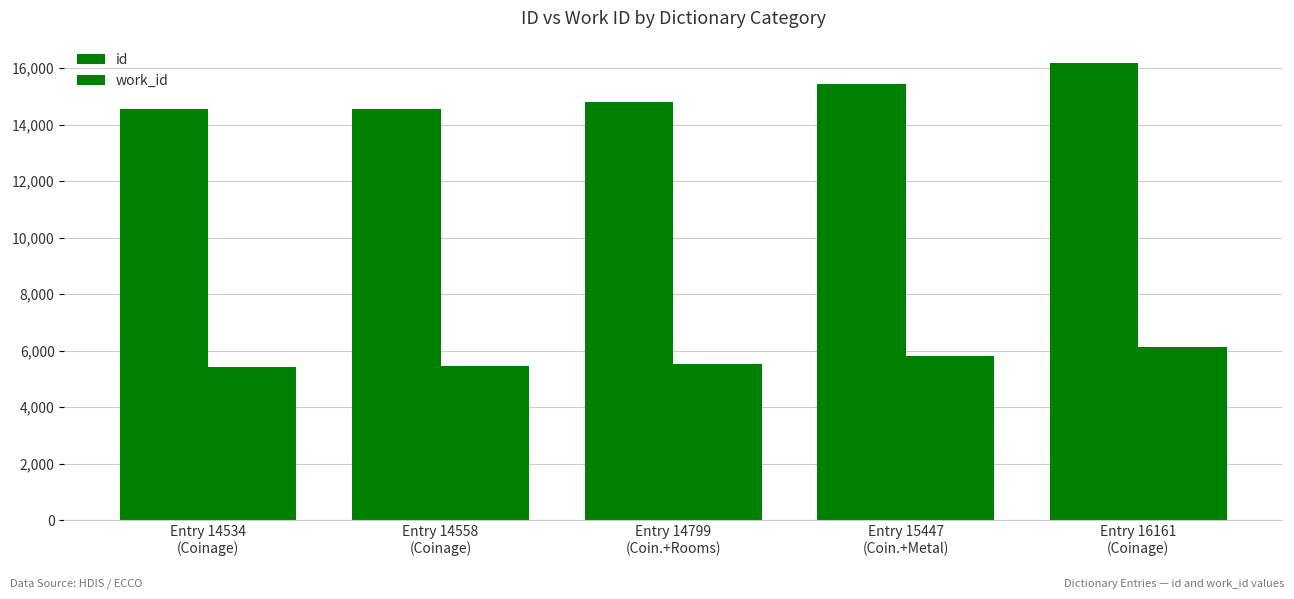

Which label corresponds to the smallest value in the chart?

Entry 14534
(Coinage)